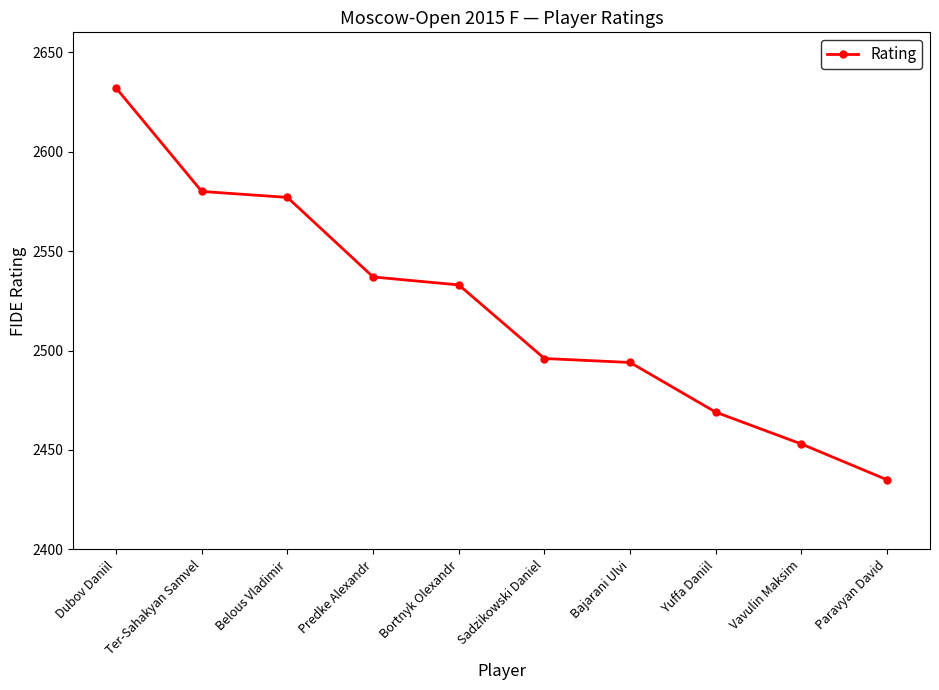

The chart shows a value of 640 at Ter-Sahakyan Samvel. True or false?

False